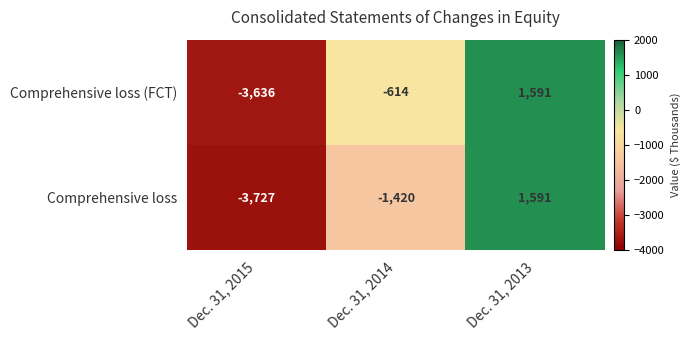

Which series has the widest spread of values?

Comprehensive loss